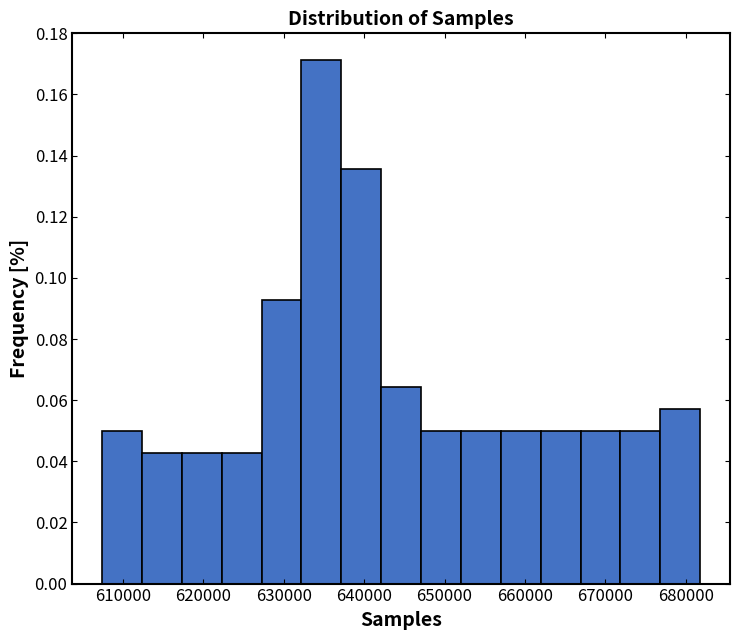

Over which range of the x-axis is the bar tallest?

632000 to 637000